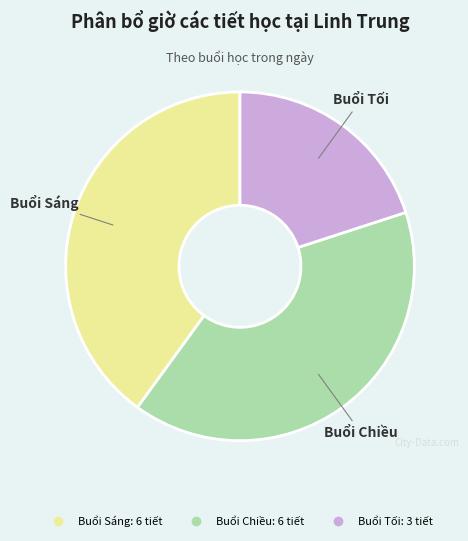

Is there any slice that represents more than half of the pie?

No